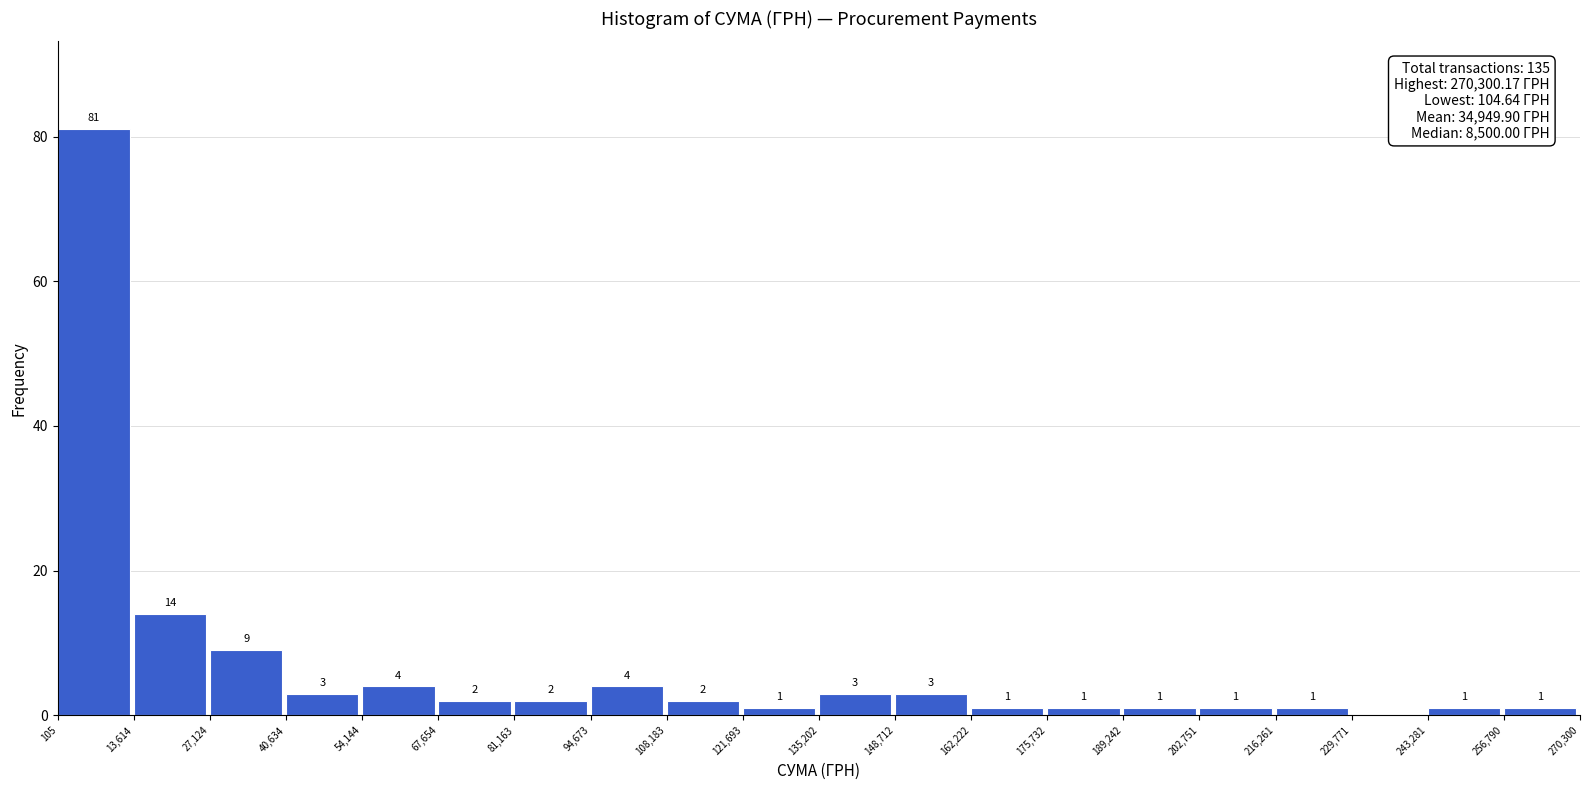

Which range on the x-axis has the tallest bar?

105 to 13,614